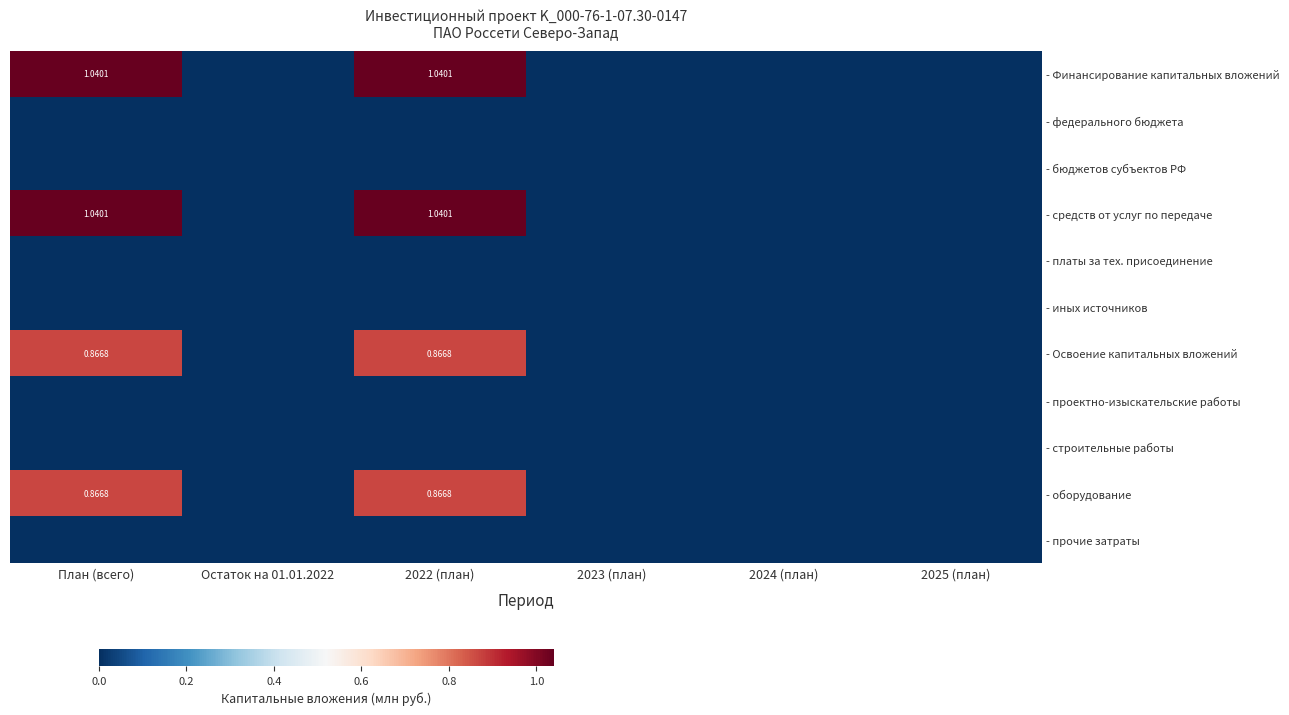

What is the maximum value shown in the chart?

1.0